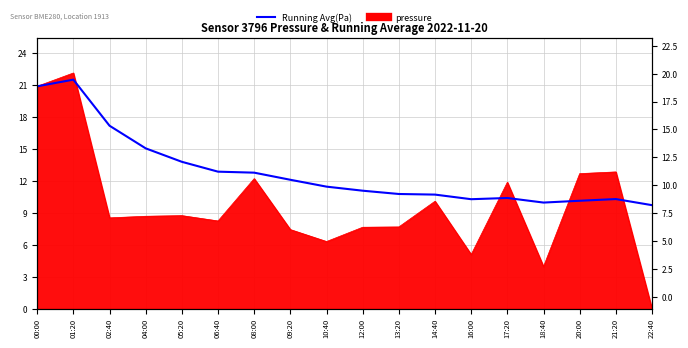

Which category has the lowest value across all series?

22:40